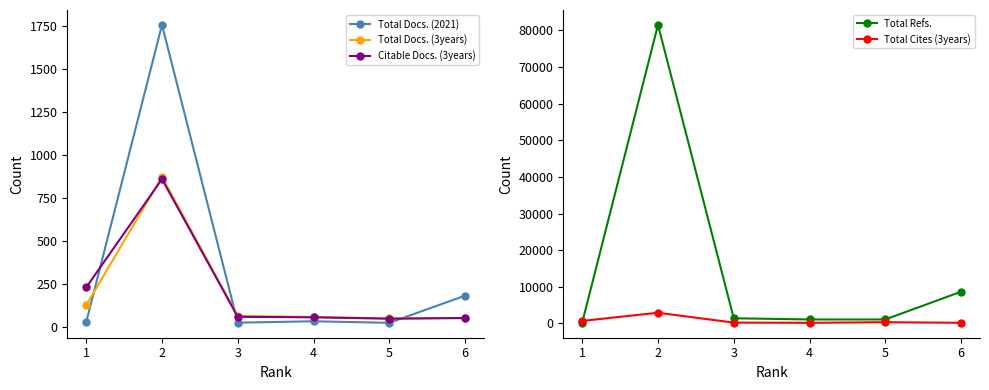

Between 2 and 4, which is larger?

2